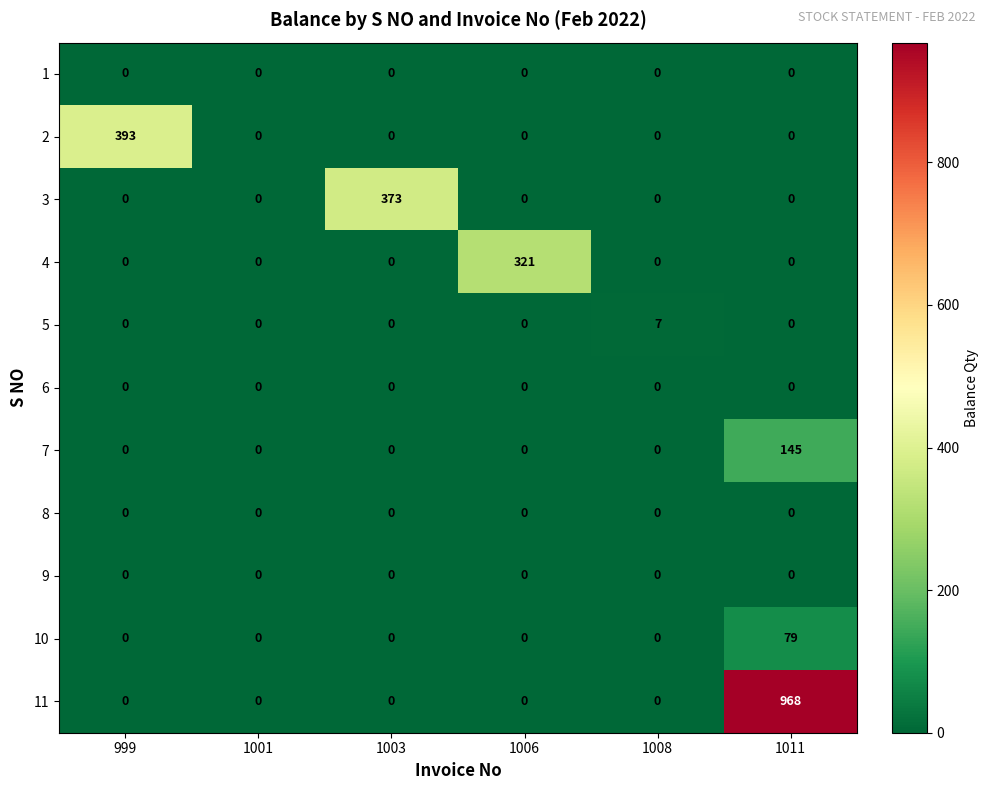

At which category is the sum across all series the highest?

1011